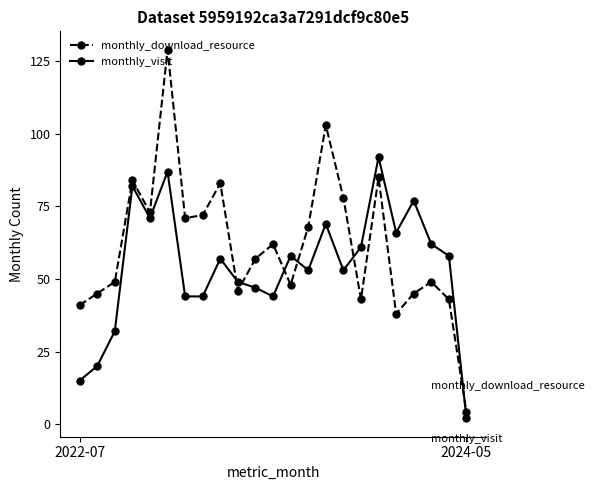

What is the difference between the maximum and minimum values in the monthly_download_resource series?

125